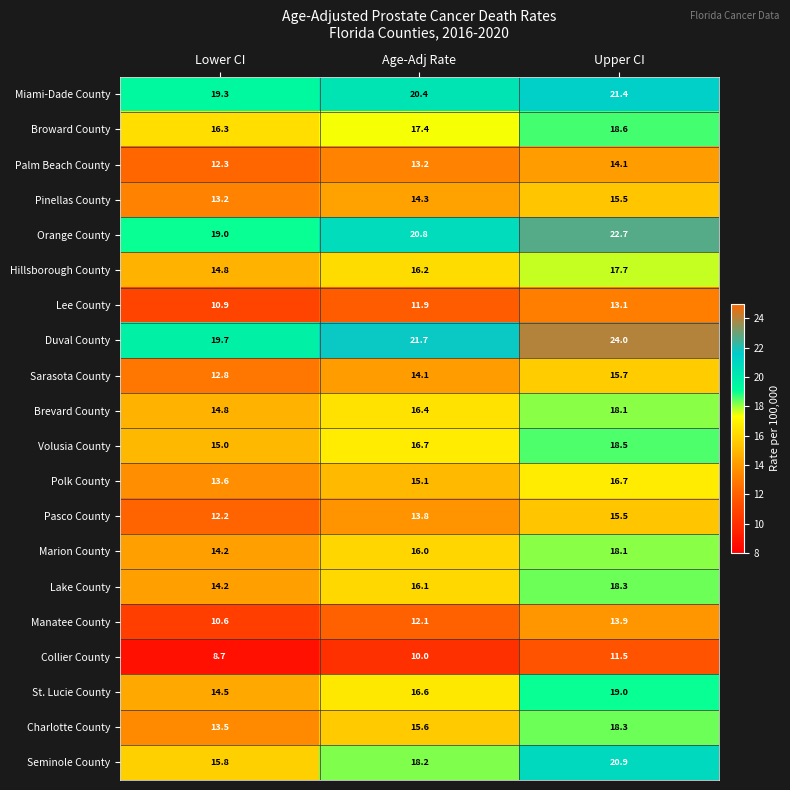

At which label is Collier County closest to 10?

Age-Adj Rate